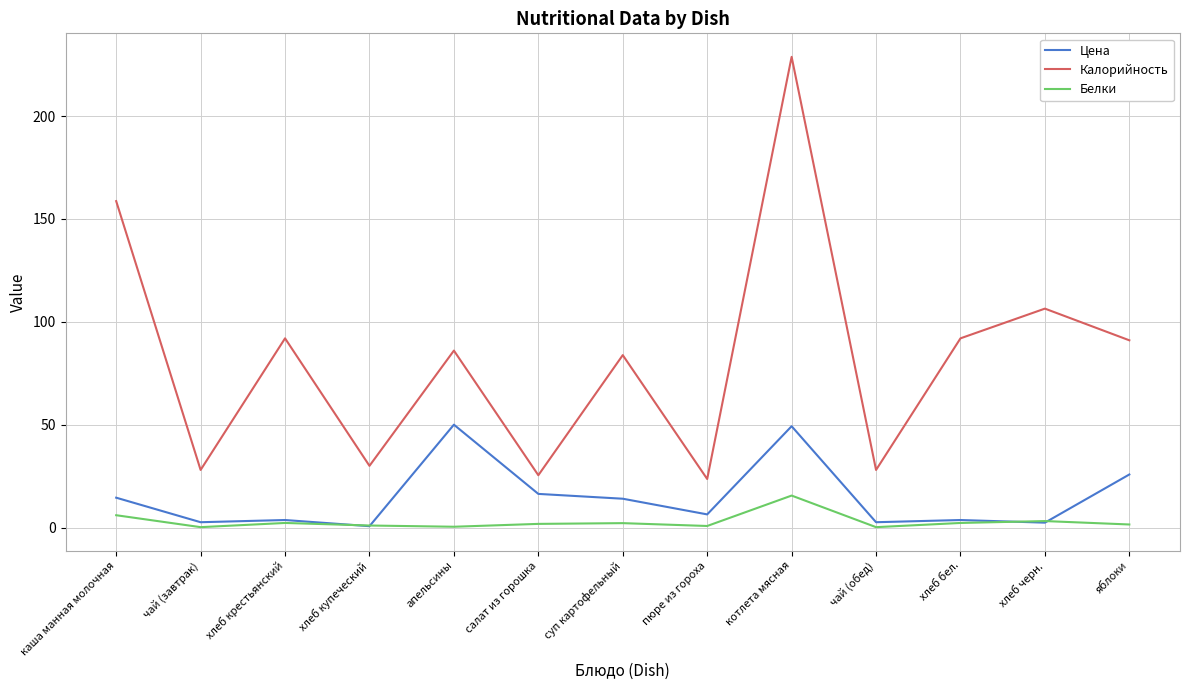

How many distinct data groups are displayed?

3